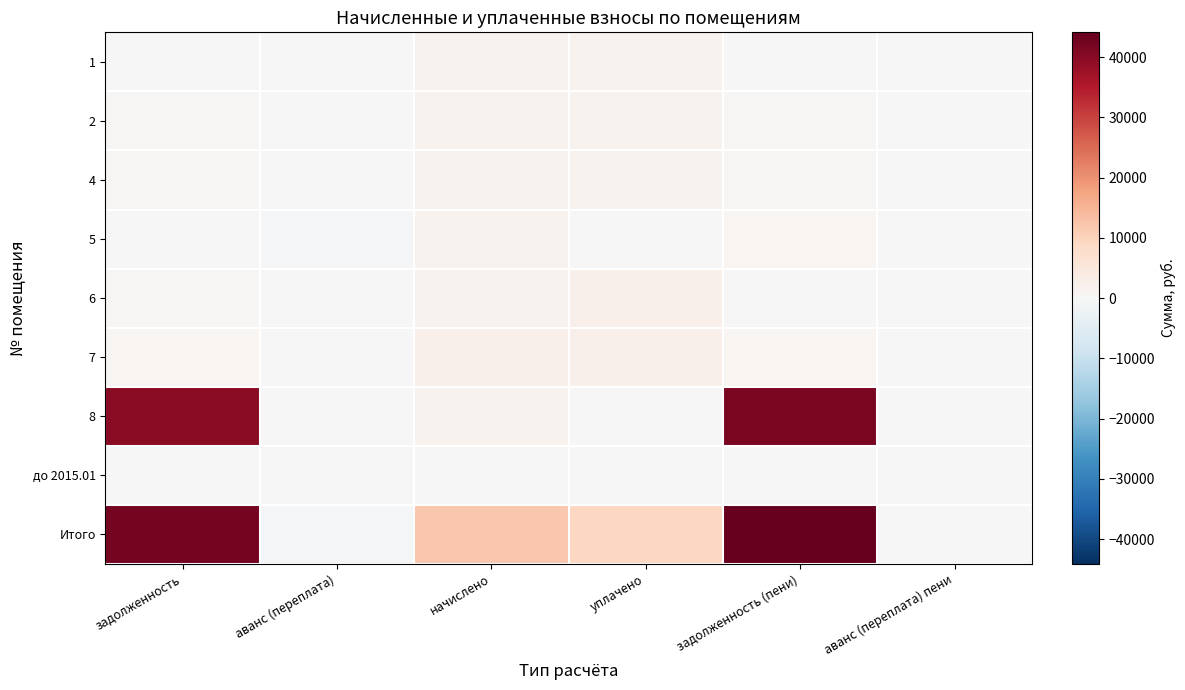

What is the minimum value shown in the chart?

-720.0